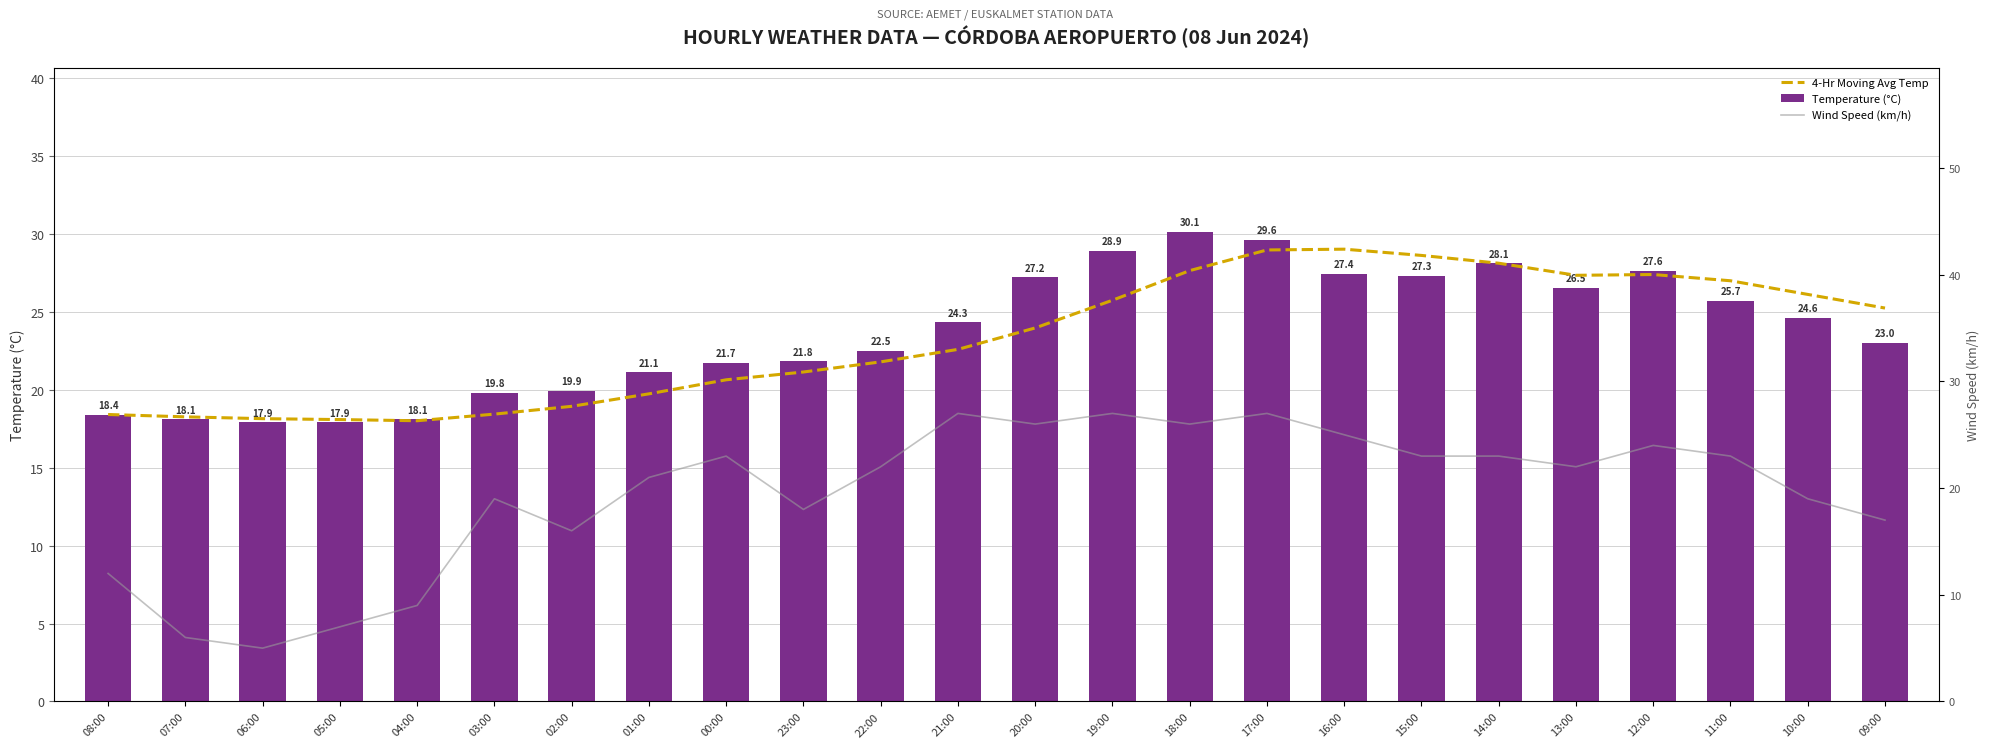

At how many categories does at least one series exceed 26?

12